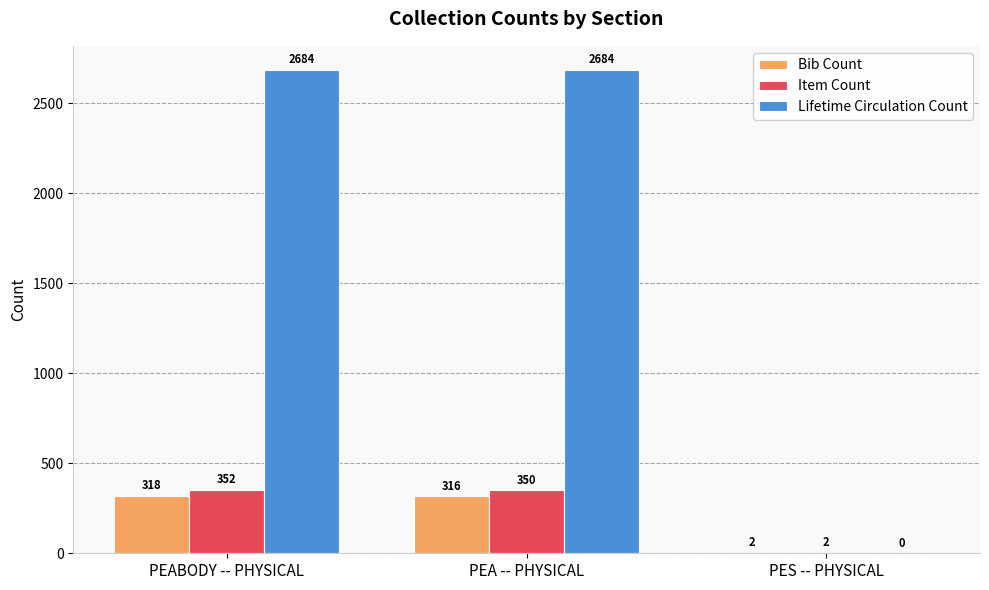

Which series changed the most between PEABODY -- PHYSICAL and PES -- PHYSICAL?

Lifetime Circulation Count